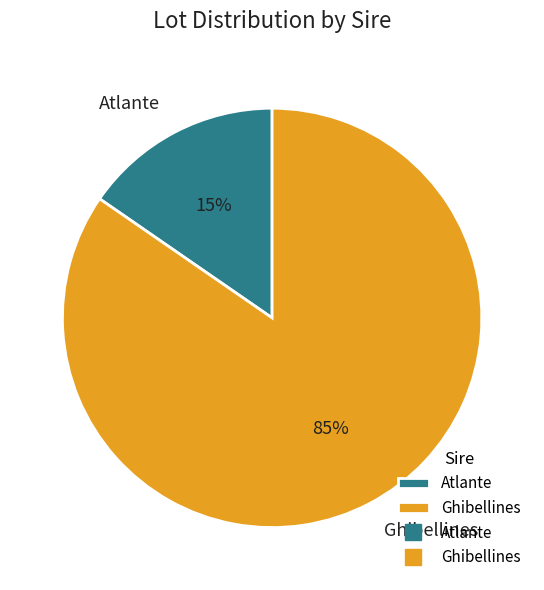

To the nearest percent, what portion does Atlante represent?

15%